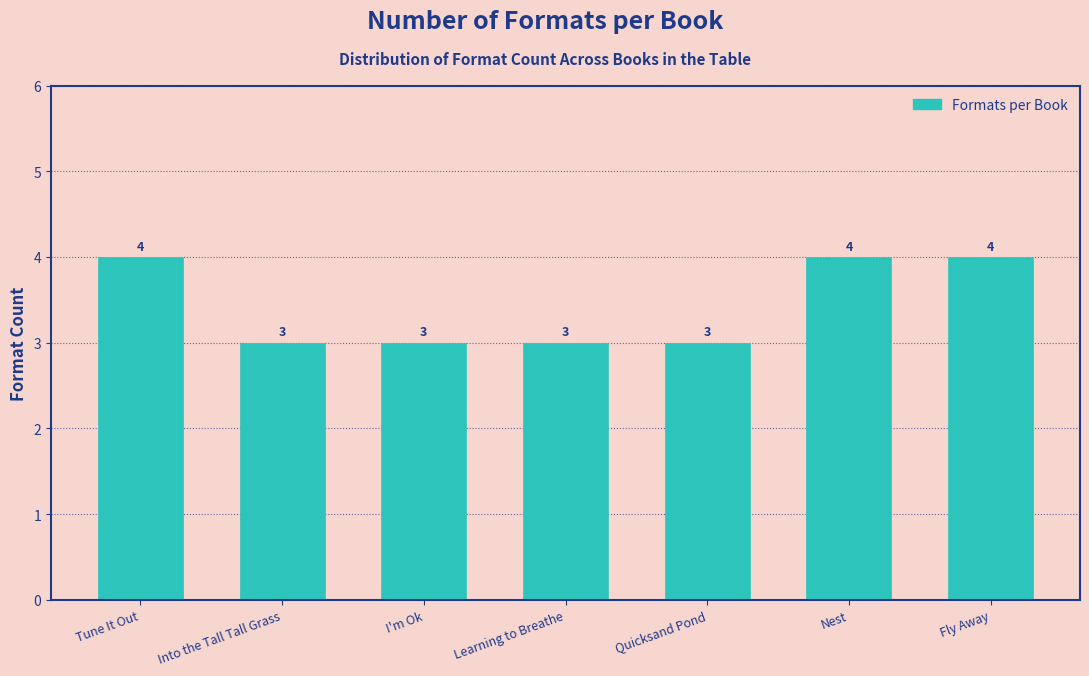

Reading left to right, list all the values displayed in this chart.

4	3	3	3	3	4	4